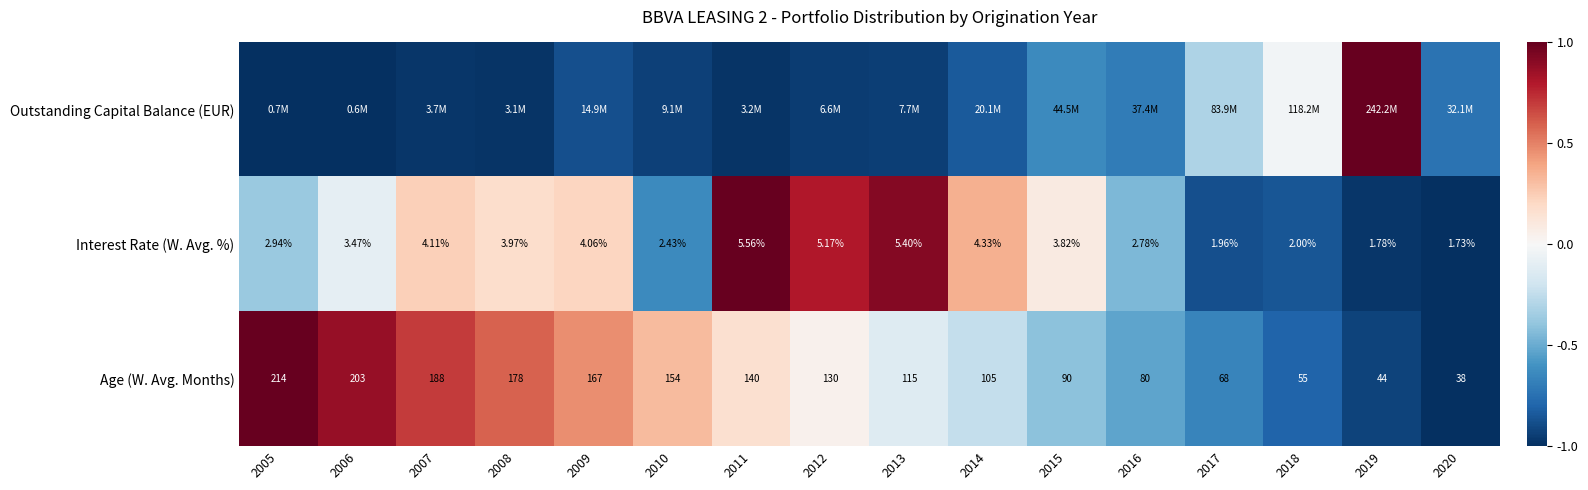

How many data points in Outstanding Capital Balance (EUR) are less than 0?

15